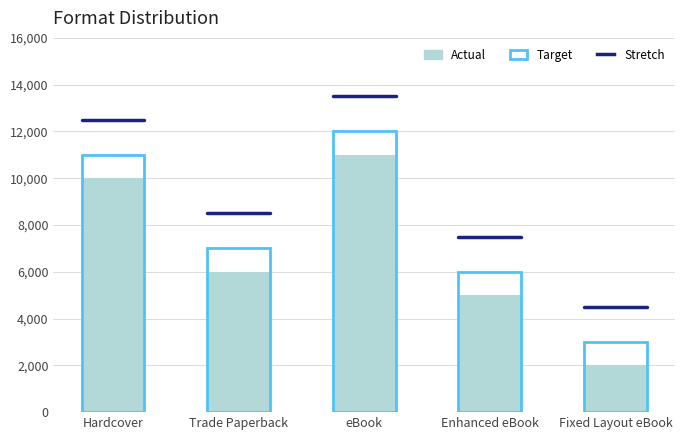

Which has a higher value, eBook or Fixed Layout eBook?

eBook